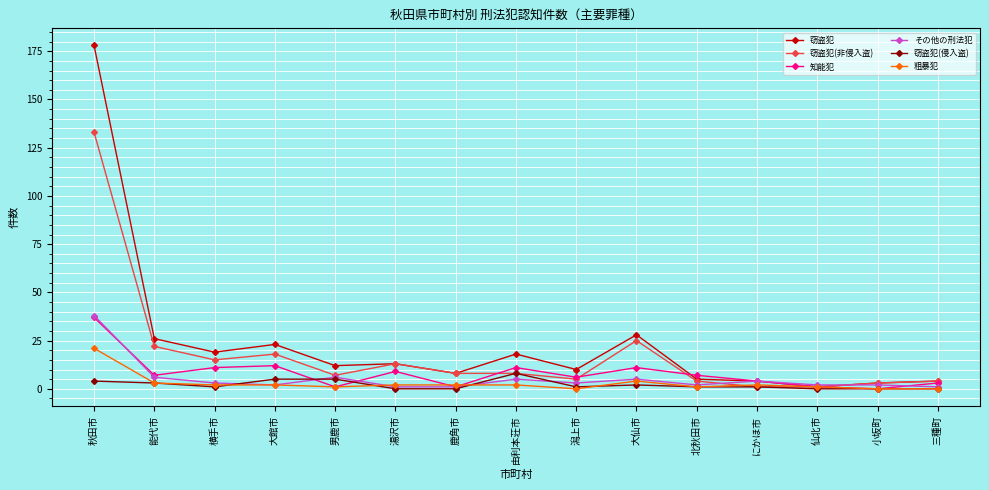

True or false: 窃盗犯(非侵入盗) has more than 0 points higher than both neighbors.

True